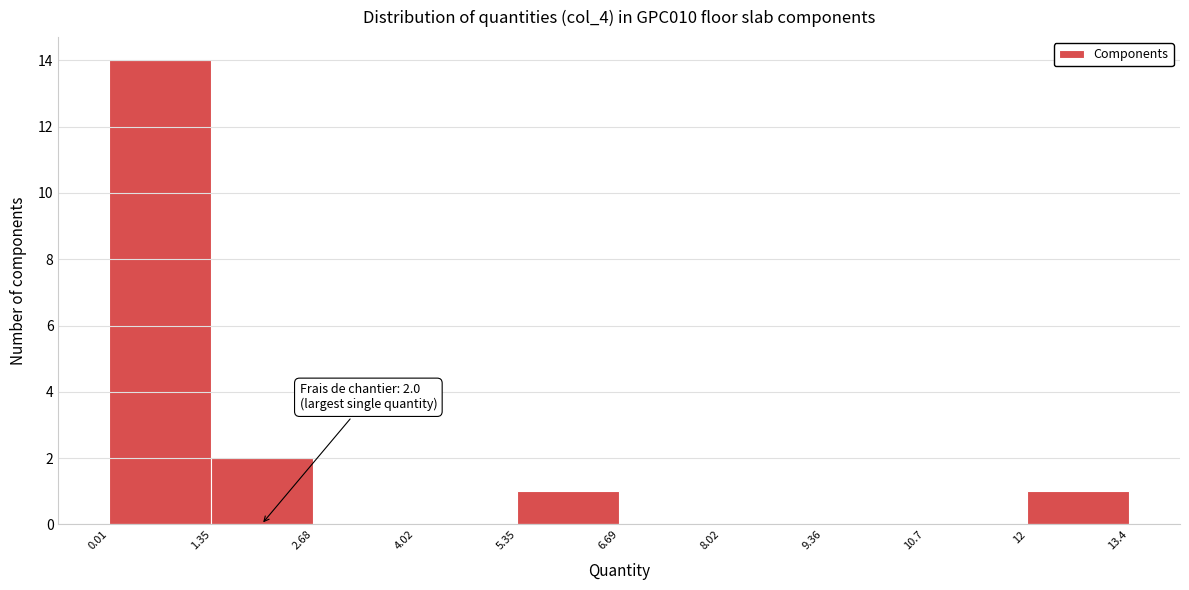

Which range on the x-axis has the tallest bar?

0.01 to 1.35